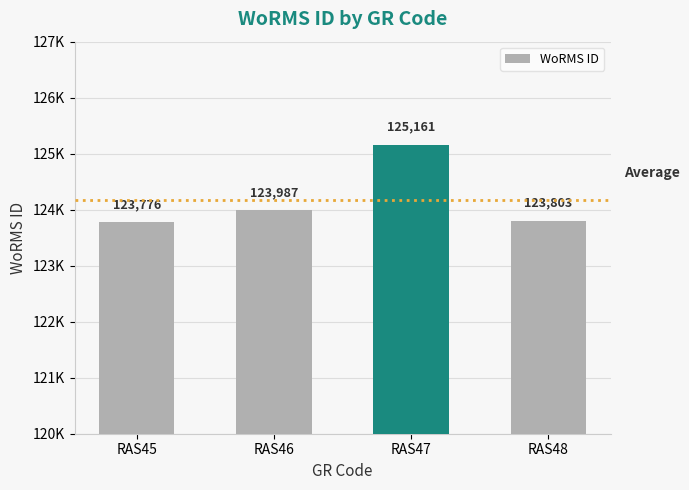

What is the difference between the second highest and minimum values?

211